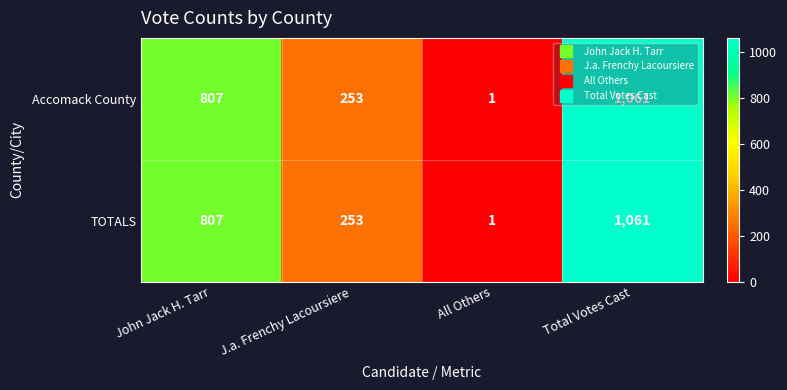

What is the difference between the maximum and minimum values in the TOTALS series?

1060